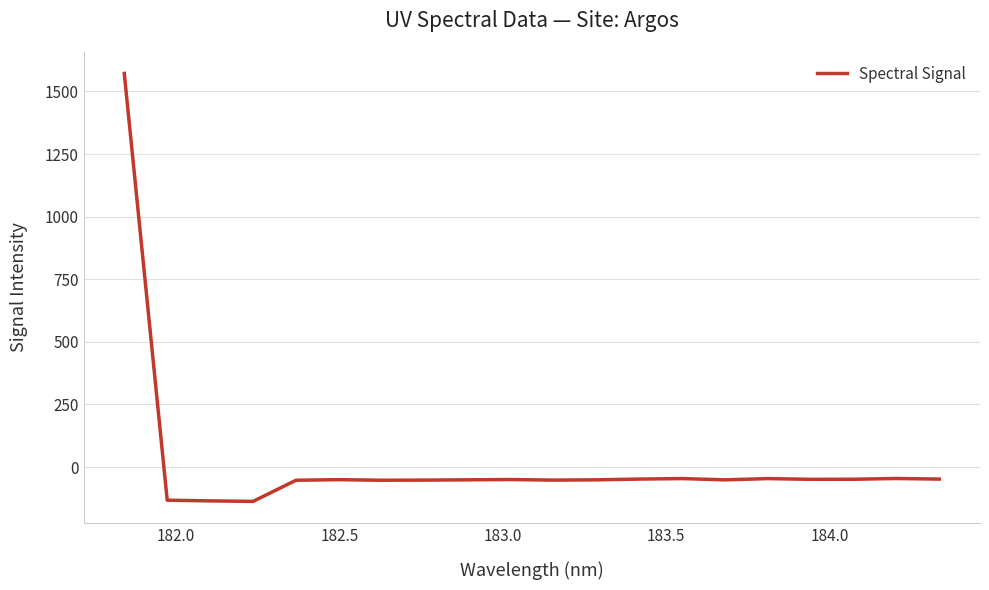

What is the minimum value shown in the chart?

-137.3